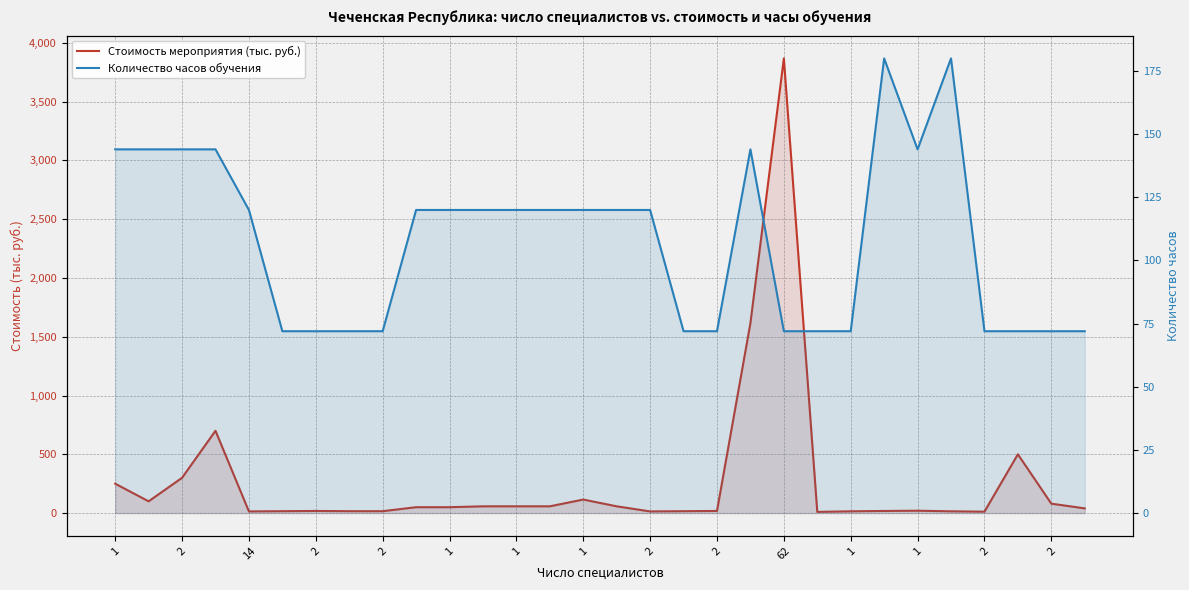

At how many categories does at least one series exceed 916?

2